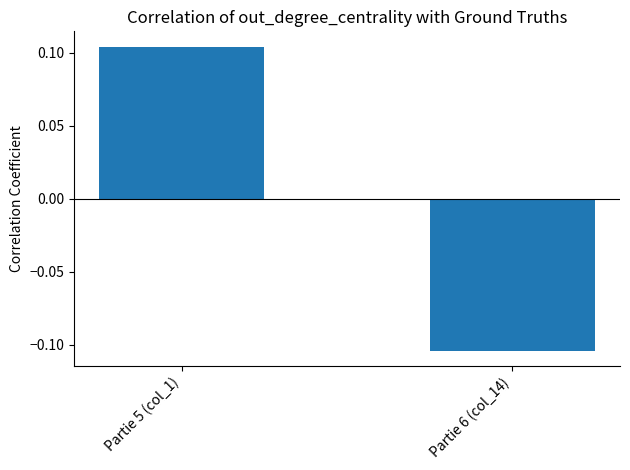

The value at Partie 6 (col_14) is -0.2. True or false?

False